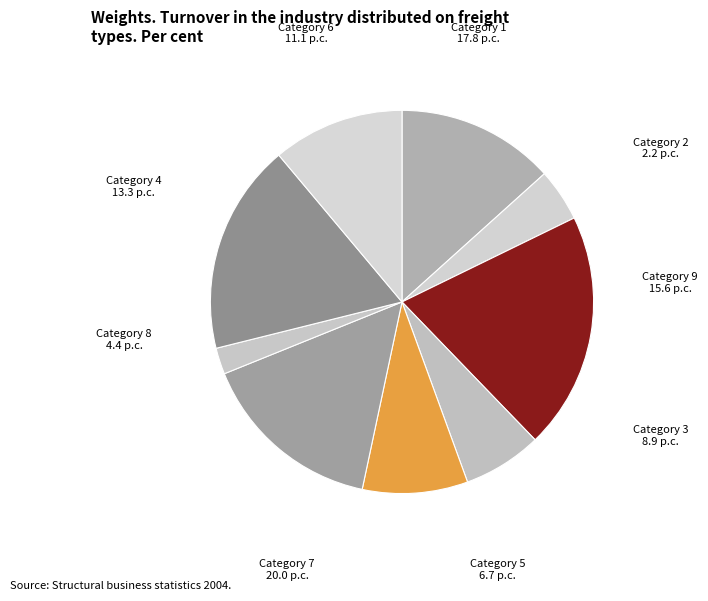

The Category 9 slice represents 16% of the pie. True or false?

True